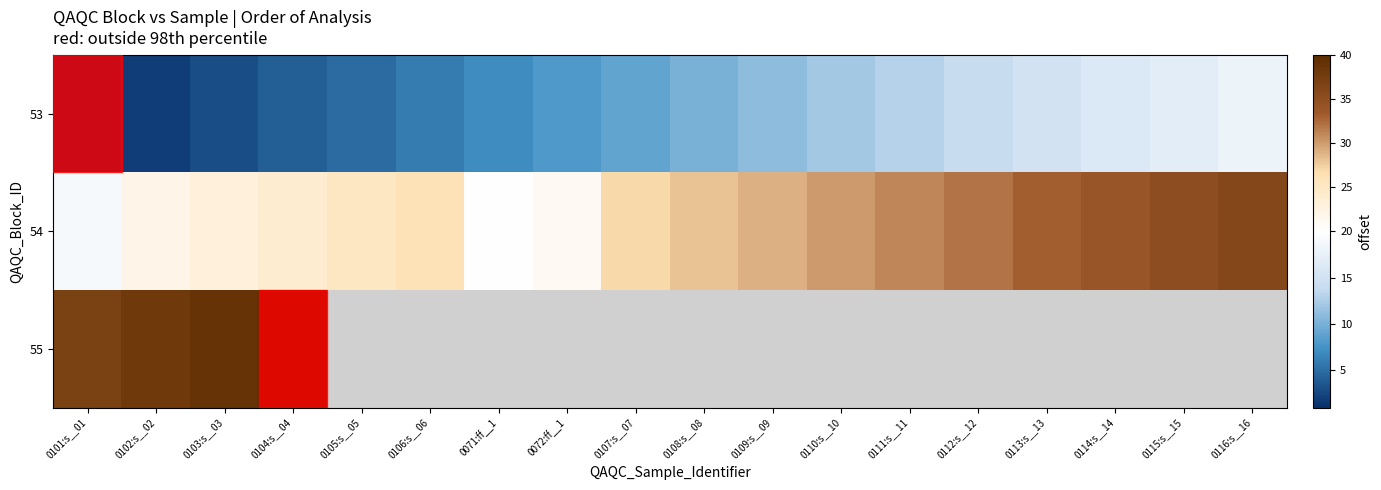

At which label does 53 first exceed 10?

0109:s__09